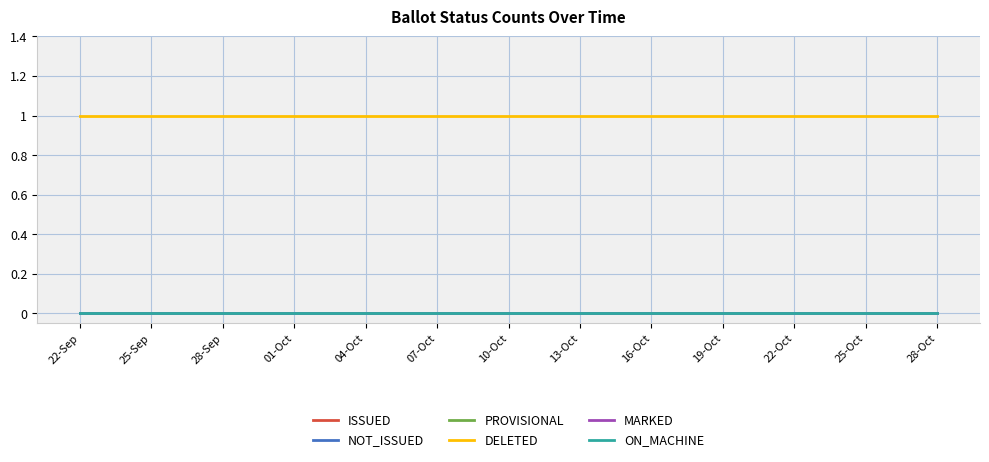

Which has a higher value, 22-Oct or 28-Oct?

22-Oct